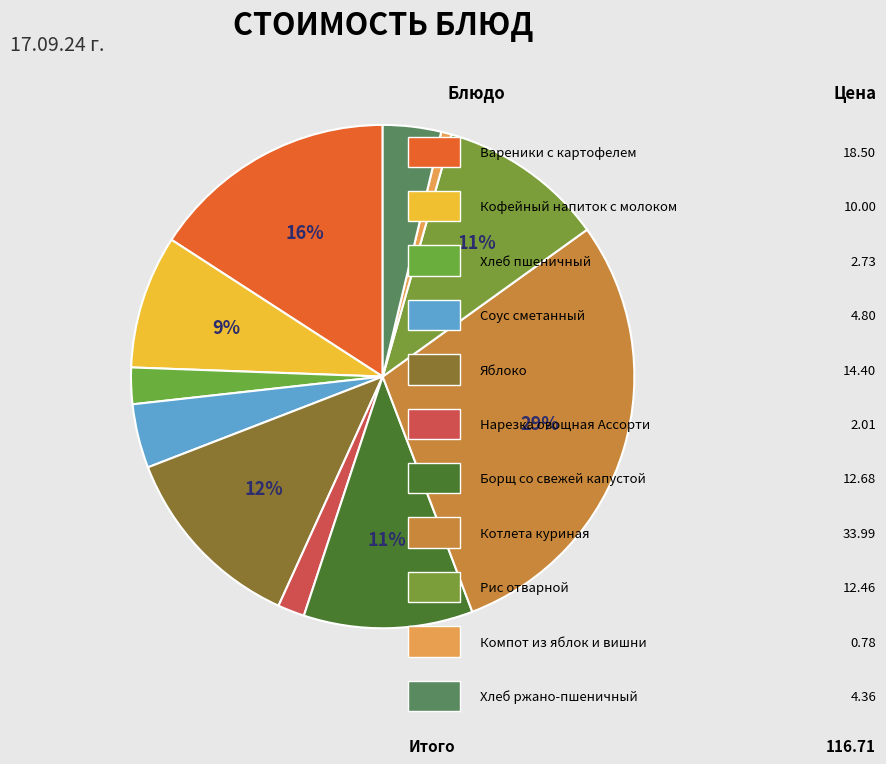

Count the number of slices in the pie.

11